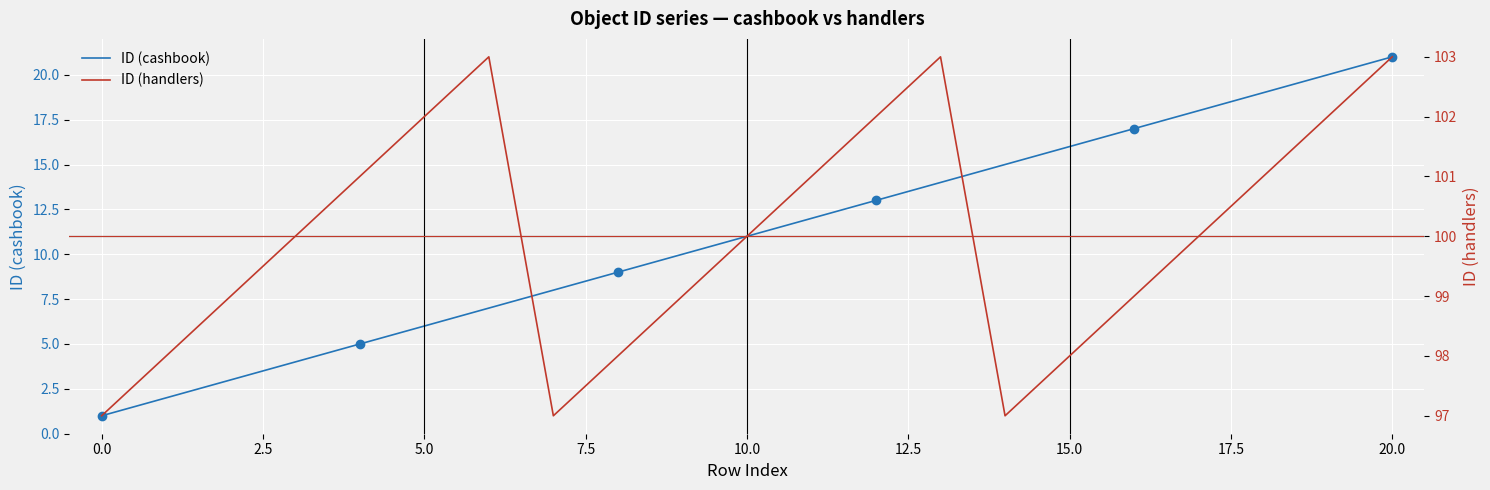

What is the total value across all series at 17?

118